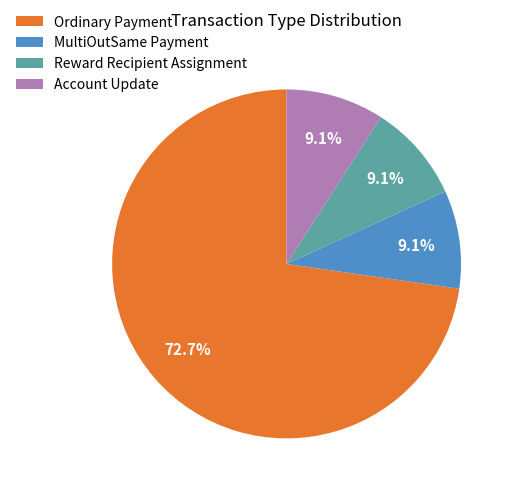

Combined, what portion of the pie is Ordinary Payment and MultiOutSame Payment?

81.8%